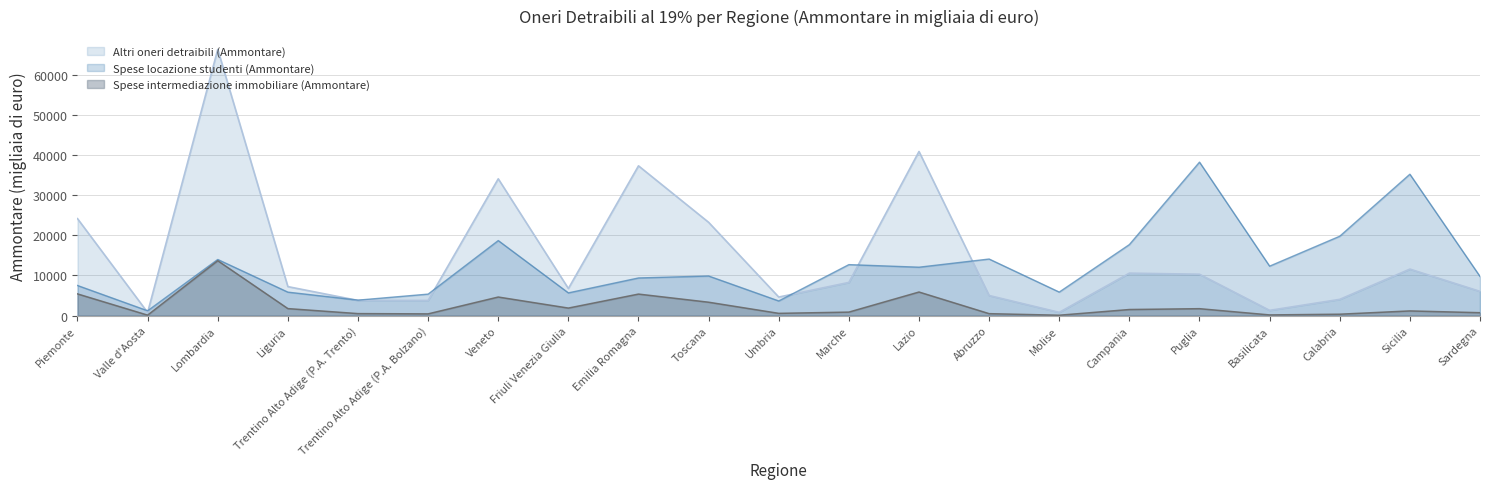

Is it true that Spese intermediazione immobiliare (Ammontare) equals 451 at Sicilia?

False